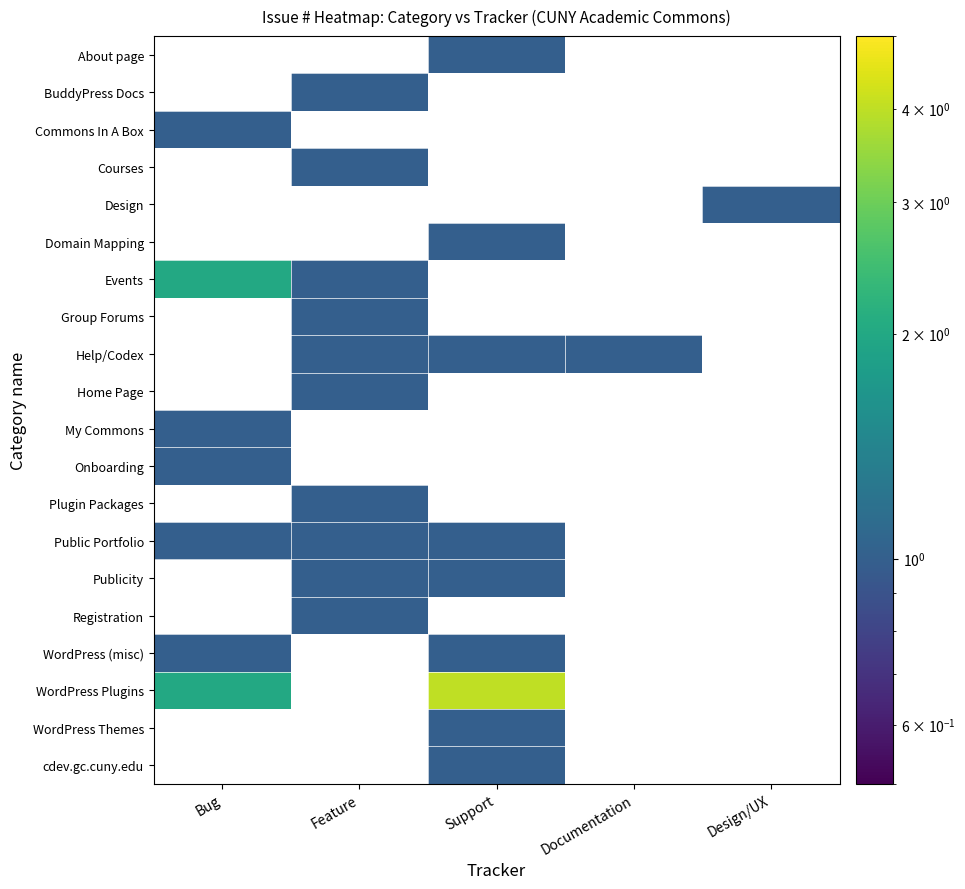

How many data points does each series have?

5